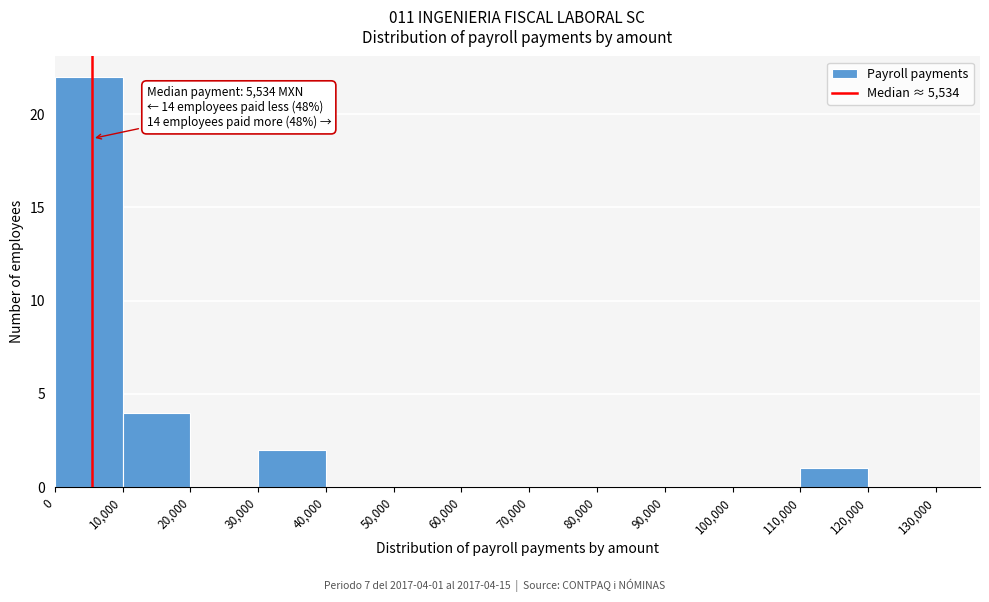

Which range on the x-axis has the tallest bar?

0 to 10,000